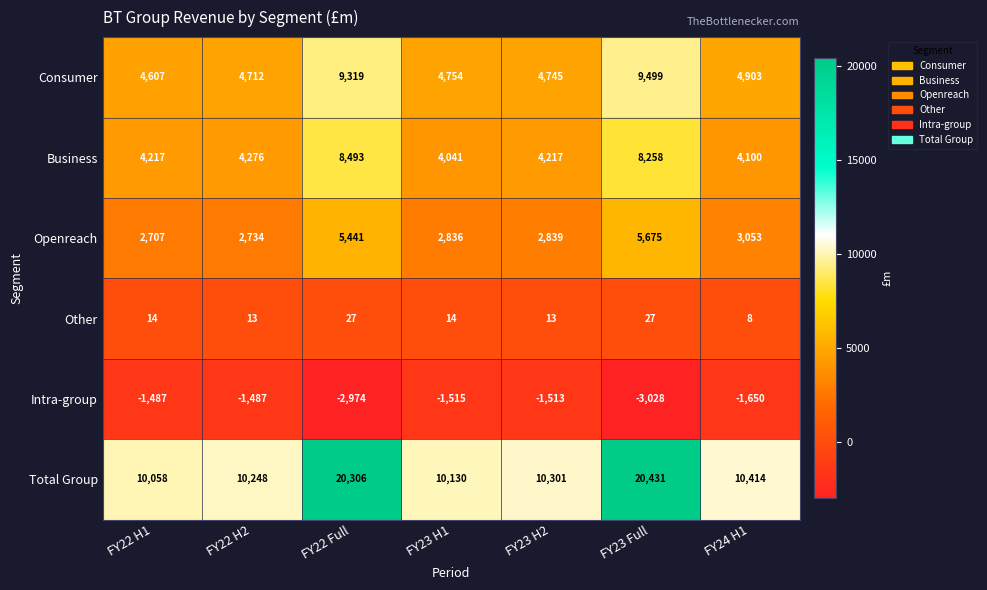

Which label corresponds to the smallest value in the chart?

FY23 Full